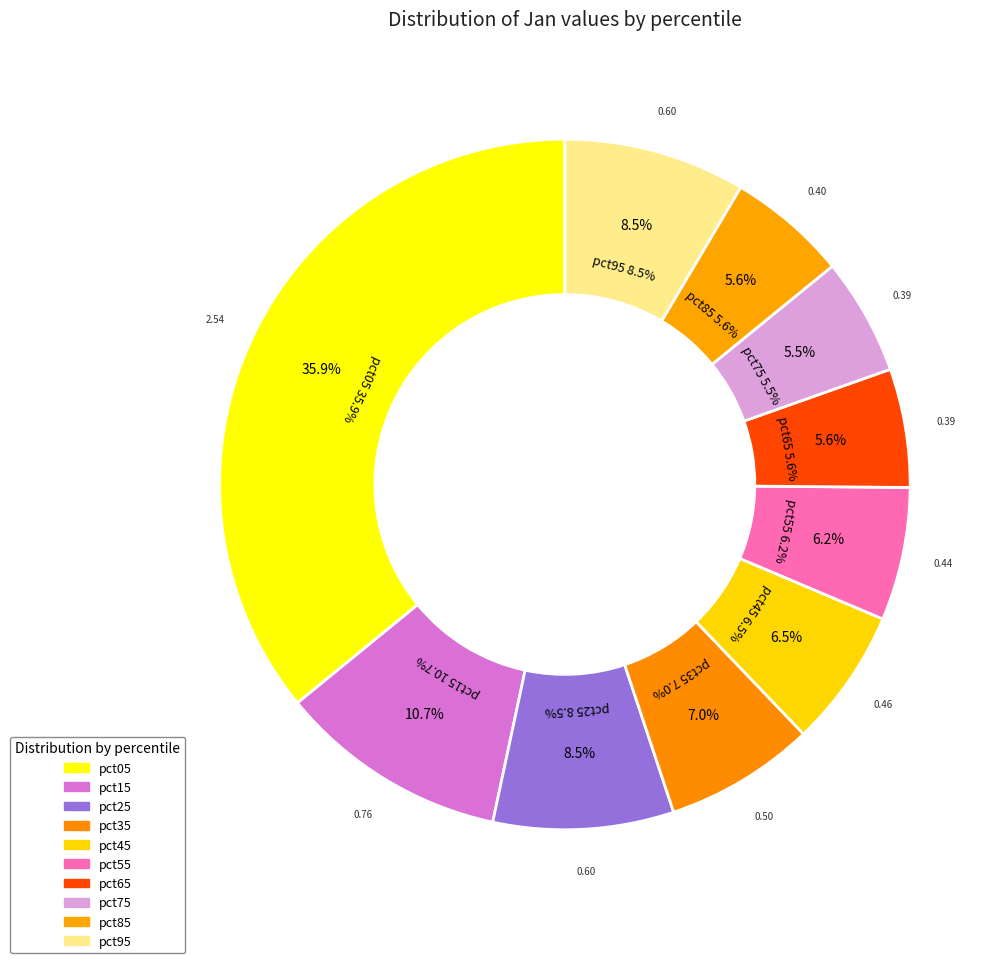

What is the smallest slice in the pie chart?

pct75